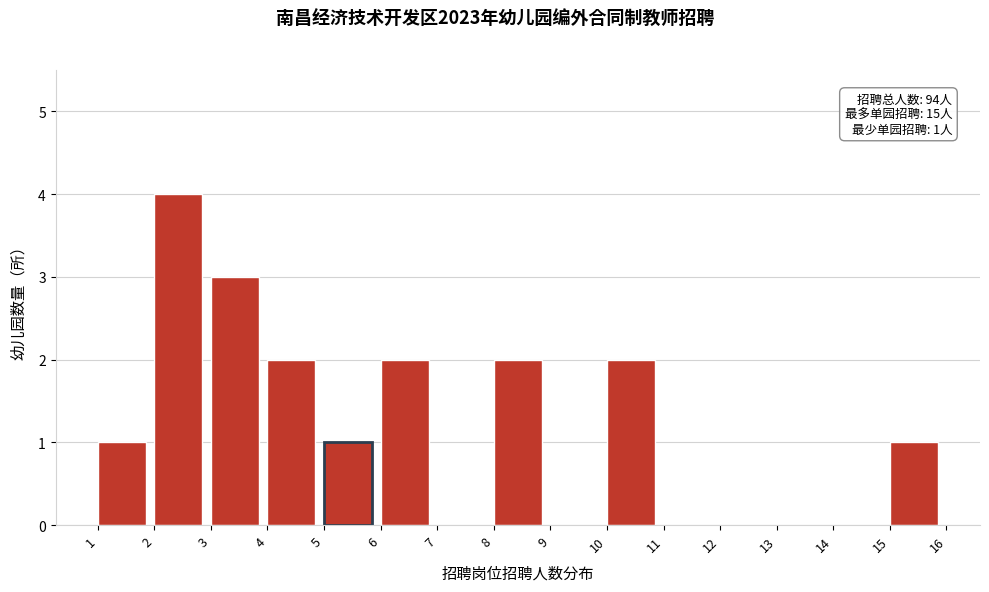

Over which range of the x-axis is the bar tallest?

2 to 3